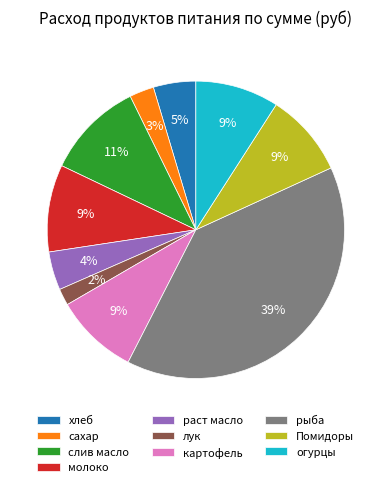

To the nearest percent, what is the average slice percentage?

10%